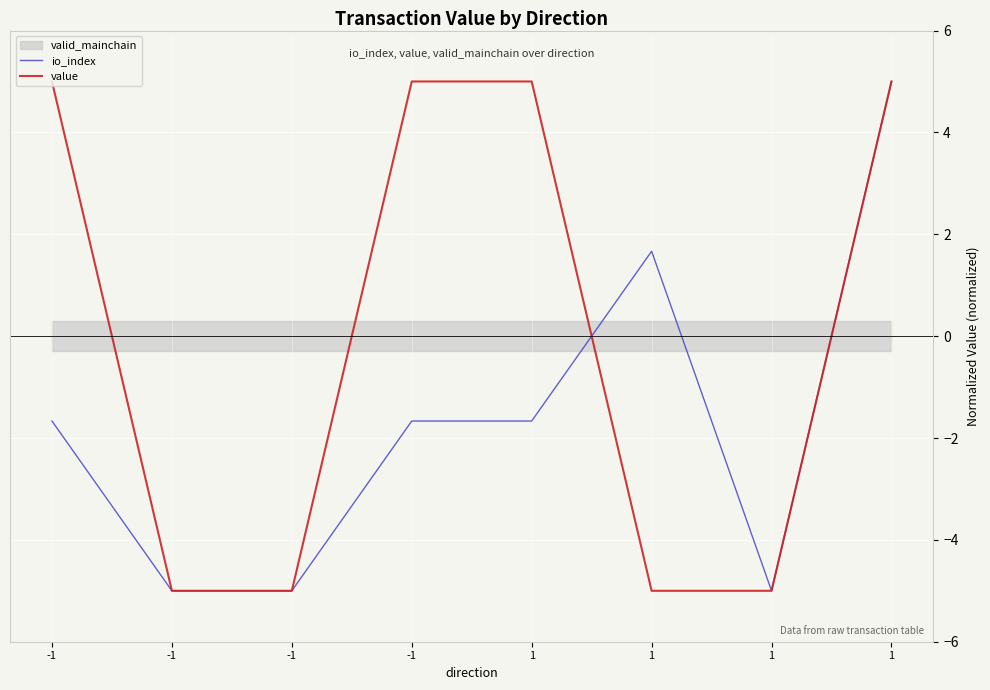

Between which two adjacent categories do io_index and value first intersect?

1 and 1